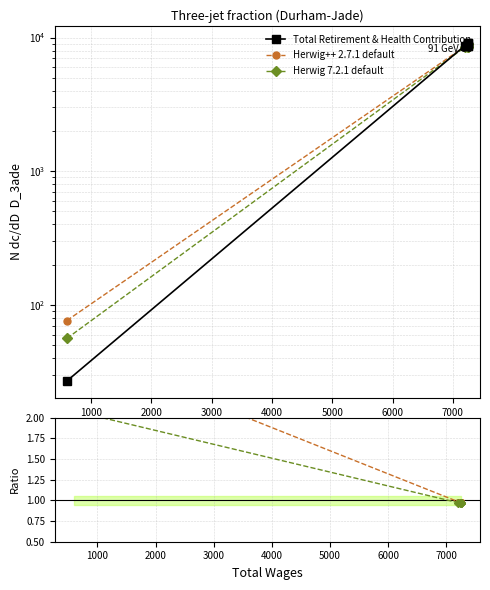

What is the spread (max minus min) of values at 5000?

9148.0